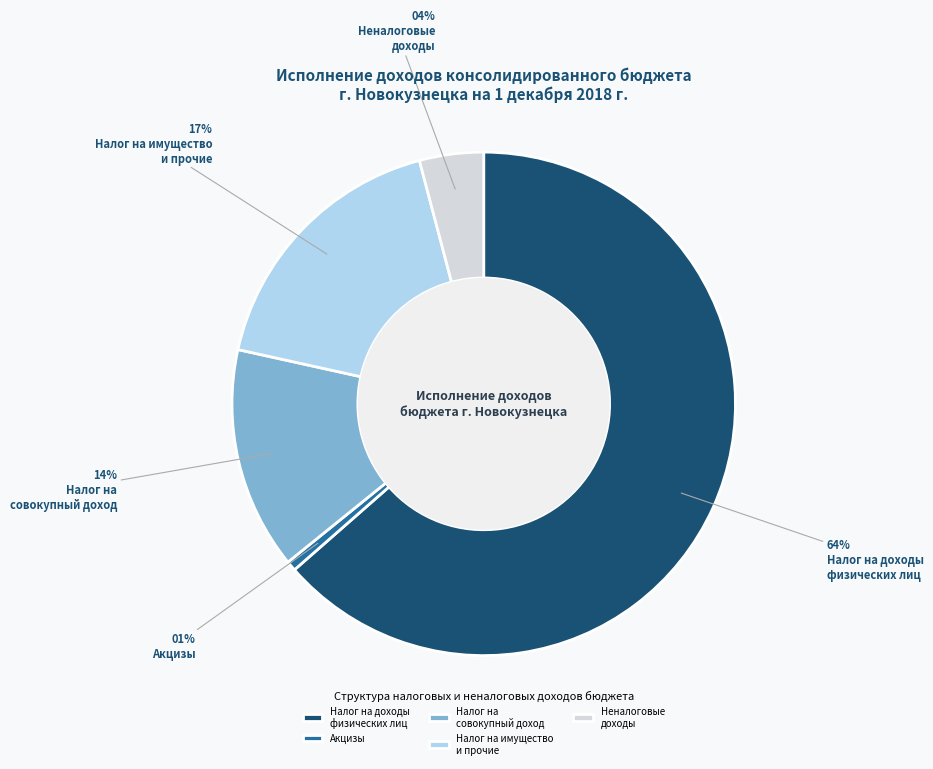

Do Неналоговые доходы and Налог на доходы физических лиц together represent more than half of the pie?

Yes